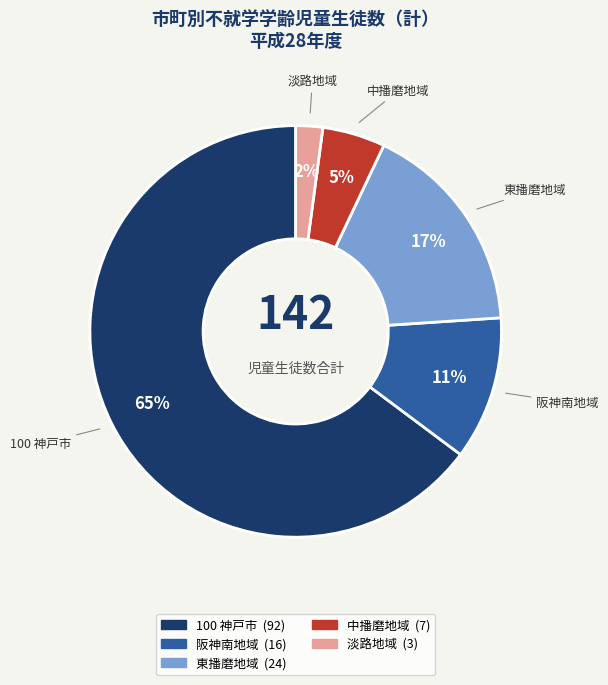

What is the smallest slice in the pie chart?

淡路地域